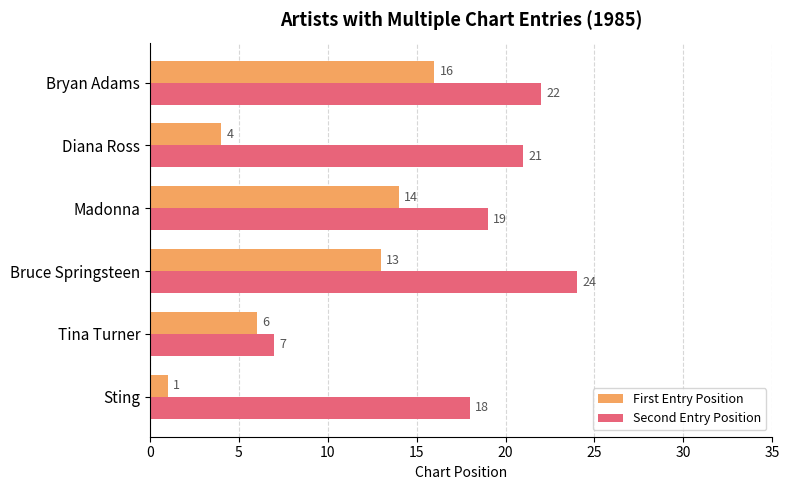

At how many categories does at least one series exceed 1?

6